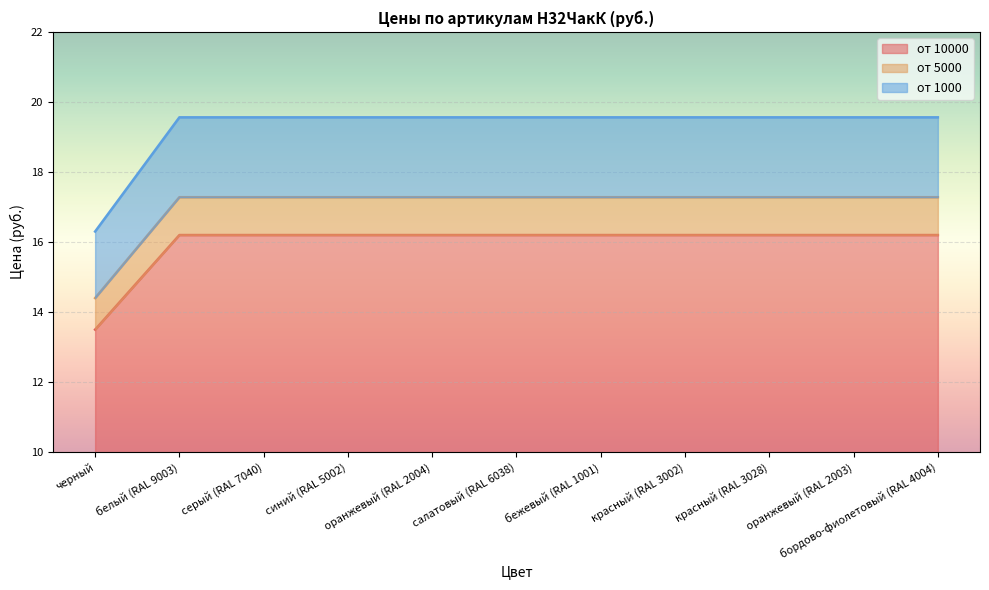

How many lines are shown in the chart?

3